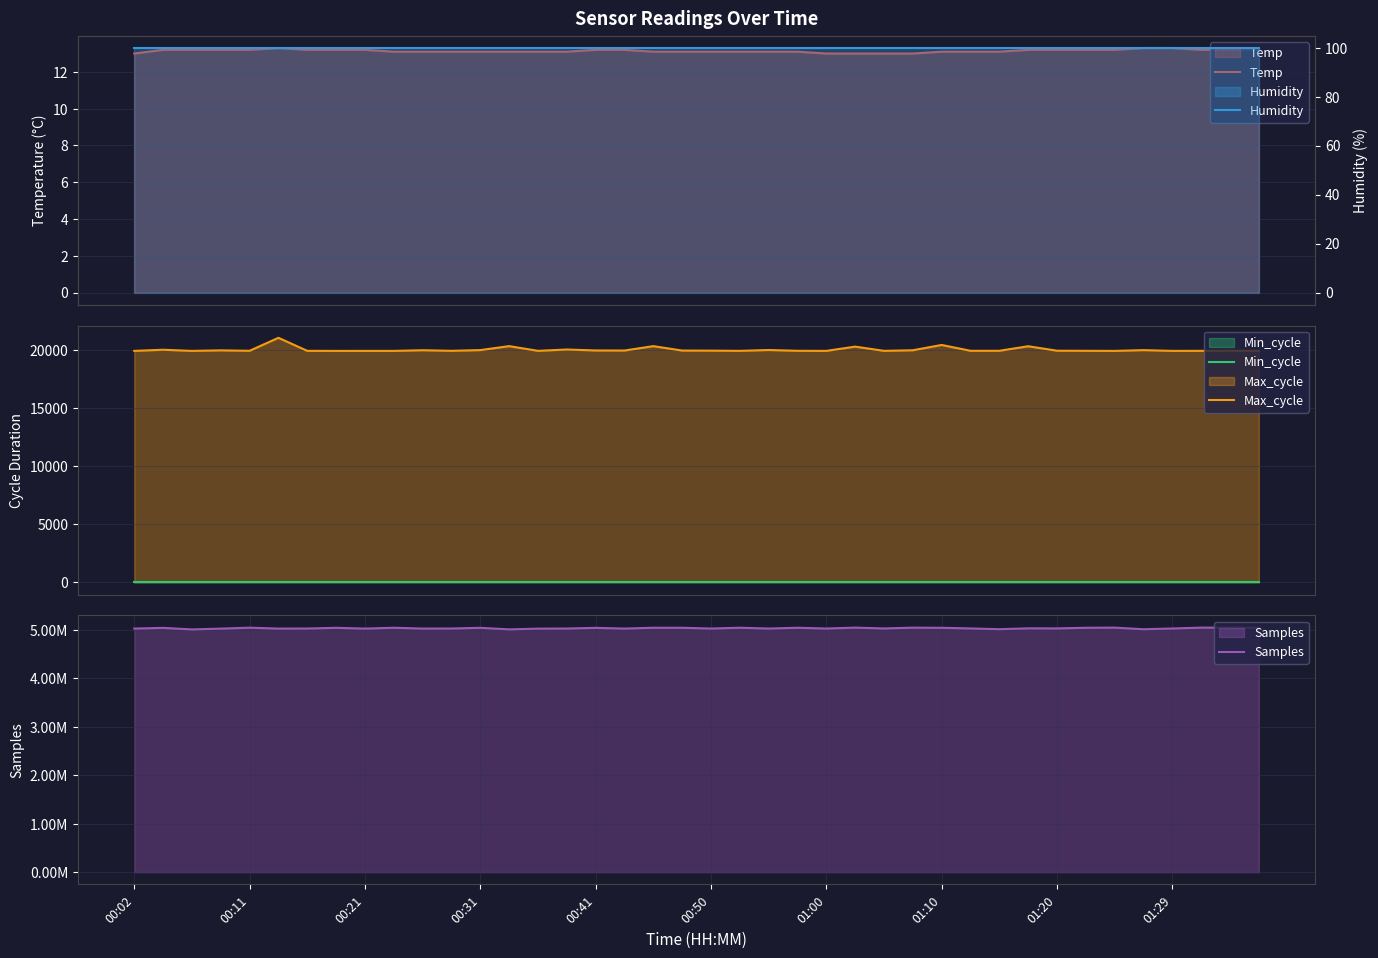

At how many categories does at least one series exceed 1935434?

40